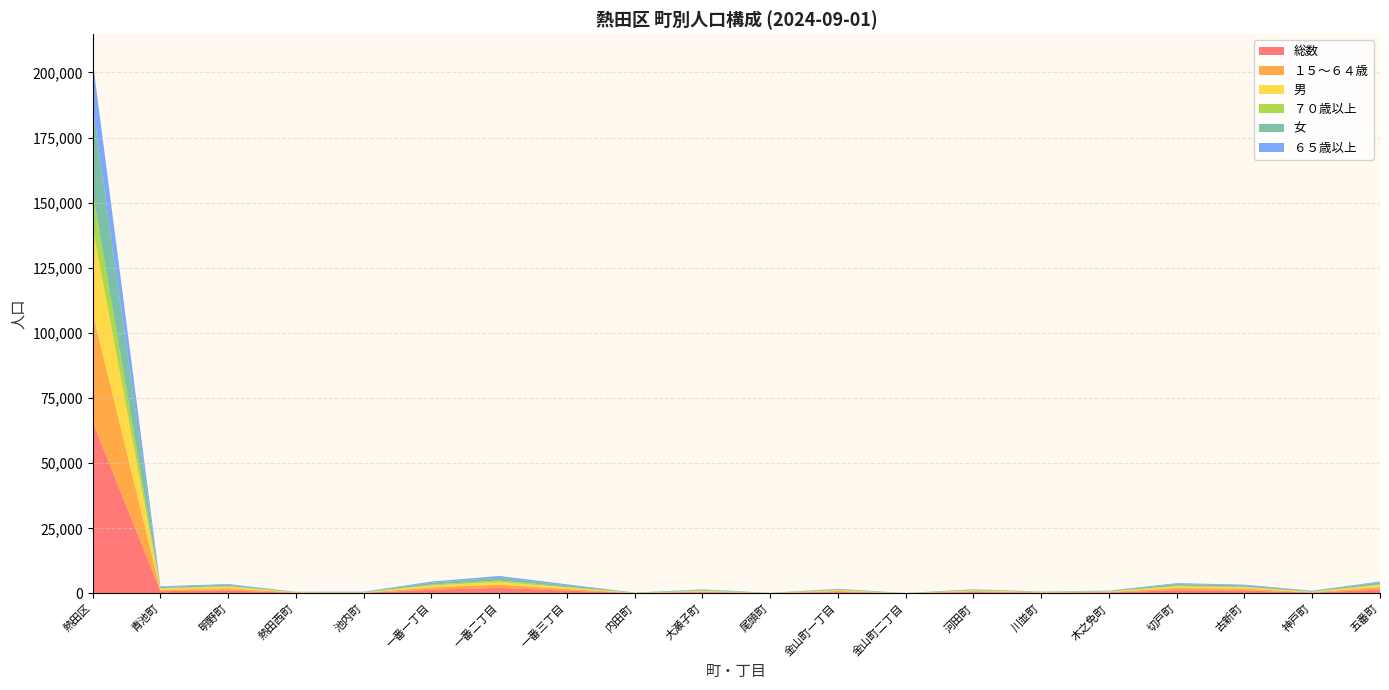

Reading left to right, list all the values displayed in this chart.

総数: 熱田区=65840	青池町=871	明野町=1182	熱田西町=211	池内町=197	一番一丁目=1452	一番二丁目=2127	一番三丁目=1097	内田町=106	大瀬子町=484	尾頭町=77	金山町一丁目=556	金山町二丁目=53	河田町=537	川並町=269	木之免町=345	切戸町=1279	古新町=1129	神戸町=307	五番町=1514
１５～６４歳: 熱田区=41779	青池町=529	明野町=798	熱田西町=160	池内町=84	一番一丁目=886	一番二丁目=1266	一番三丁目=665	内田町=58	大瀬子町=262	尾頭町=50	金山町一丁目=386	金山町二丁目=26	河田町=366	川並町=187	木之免町=202	切戸町=820	古新町=712	神戸町=122	五番町=961
男: 熱田区=32884	青池町=454	明野町=639	熱田西町=107	池内町=79	一番一丁目=706	一番二丁目=1070	一番三丁目=518	内田町=50	大瀬子町=230	尾頭町=40	金山町一丁目=290	金山町二丁目=15	河田町=258	川並町=141	木之免町=171	切戸町=642	古新町=558	神戸町=145	五番町=771
７０歳以上: 熱田区=13657	青池町=219	明野町=201	熱田西町=24	池内町=94	一番一丁目=339	一番二丁目=533	一番三丁目=295	内田町=33	大瀬子町=145	尾頭町=23	金山町一丁目=126	金山町二丁目=20	河田町=73	川並町=16	木之免町=78	切戸町=258	古新町=180	神戸町=150	五番町=249
女: 熱田区=32956	青池町=417	明野町=543	熱田西町=104	池内町=118	一番一丁目=746	一番二丁目=1057	一番三丁目=579	内田町=56	大瀬子町=254	尾頭町=37	金山町一丁目=266	金山町二丁目=38	河田町=279	川並町=128	木之免町=174	切戸町=637	古新町=571	神戸町=162	五番町=743
６５歳以上: 熱田区=17358	青池町=263	明野町=253	熱田西町=35	池内町=110	一番一丁目=422	一番二丁目=658	一番三丁目=361	内田町=40	大瀬子町=175	尾頭町=26	金山町一丁目=145	金山町二丁目=24	河田町=90	川並町=22	木之免町=108	切戸町=318	古新町=236	神戸町=175	五番町=342